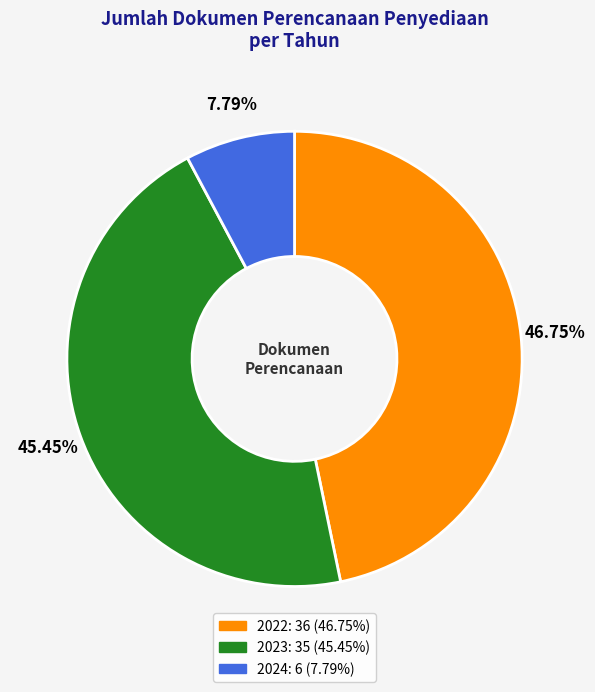

Do 2024 and 2023 together represent more than half of the pie?

Yes